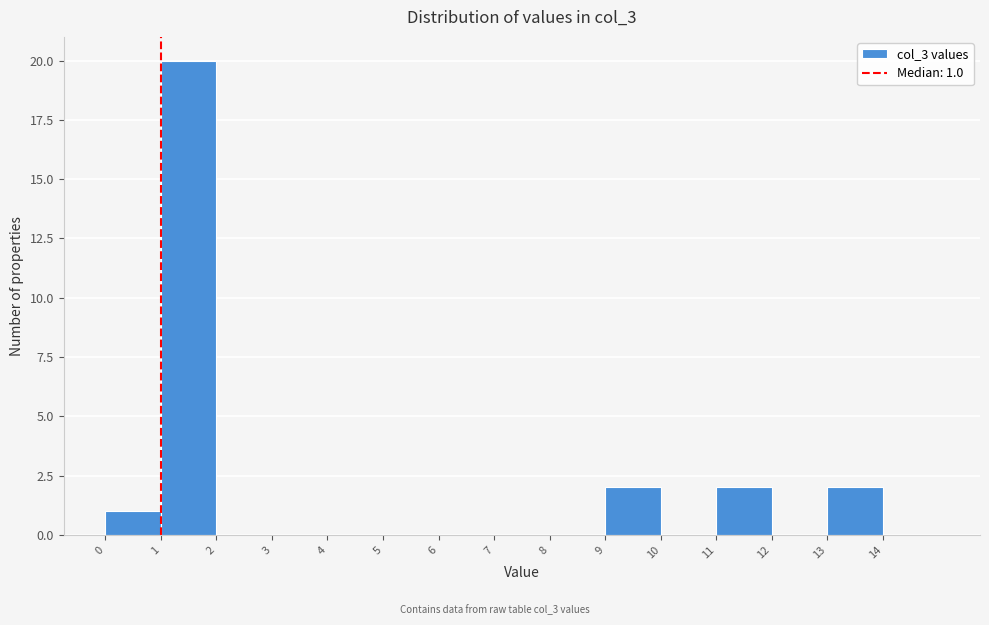

Which range on the x-axis has the tallest bar?

1 to 2